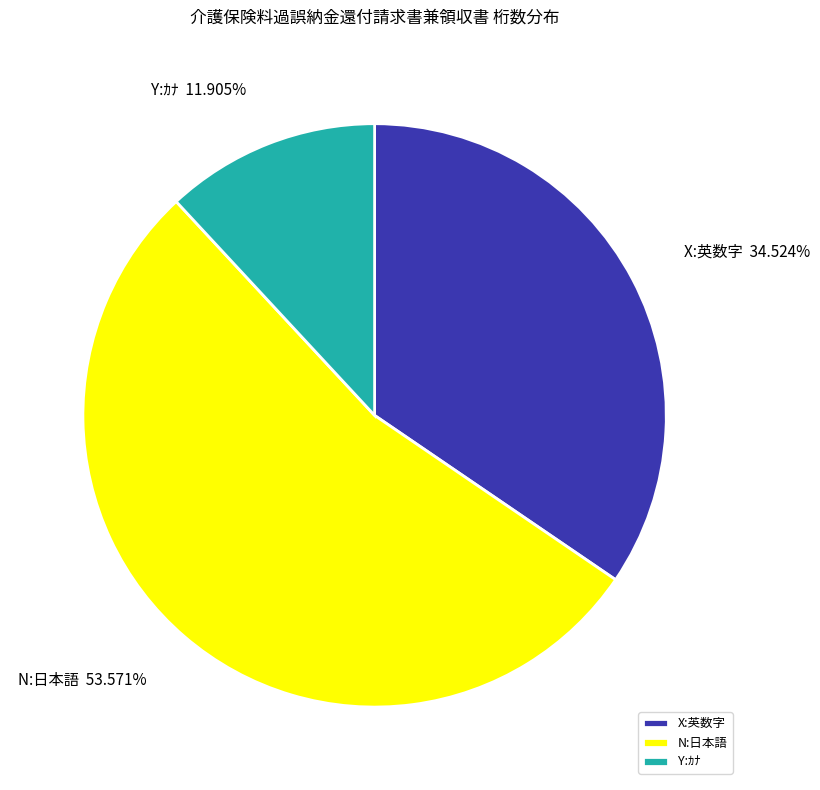

Which category accounts for the majority?

N:日本語